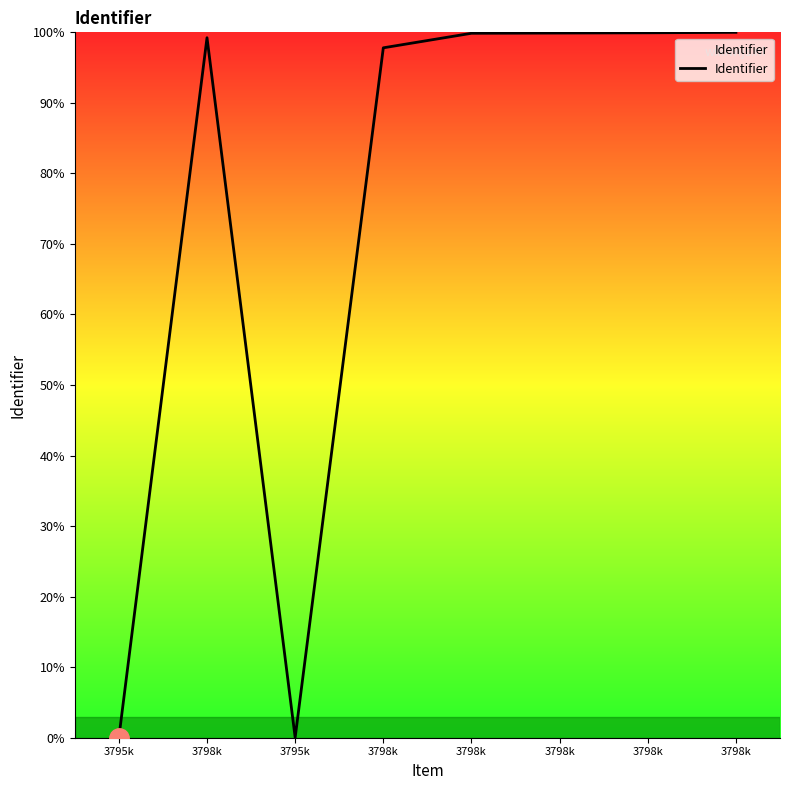

How many points are lower than both their immediate neighbors (excluding endpoints)?

1